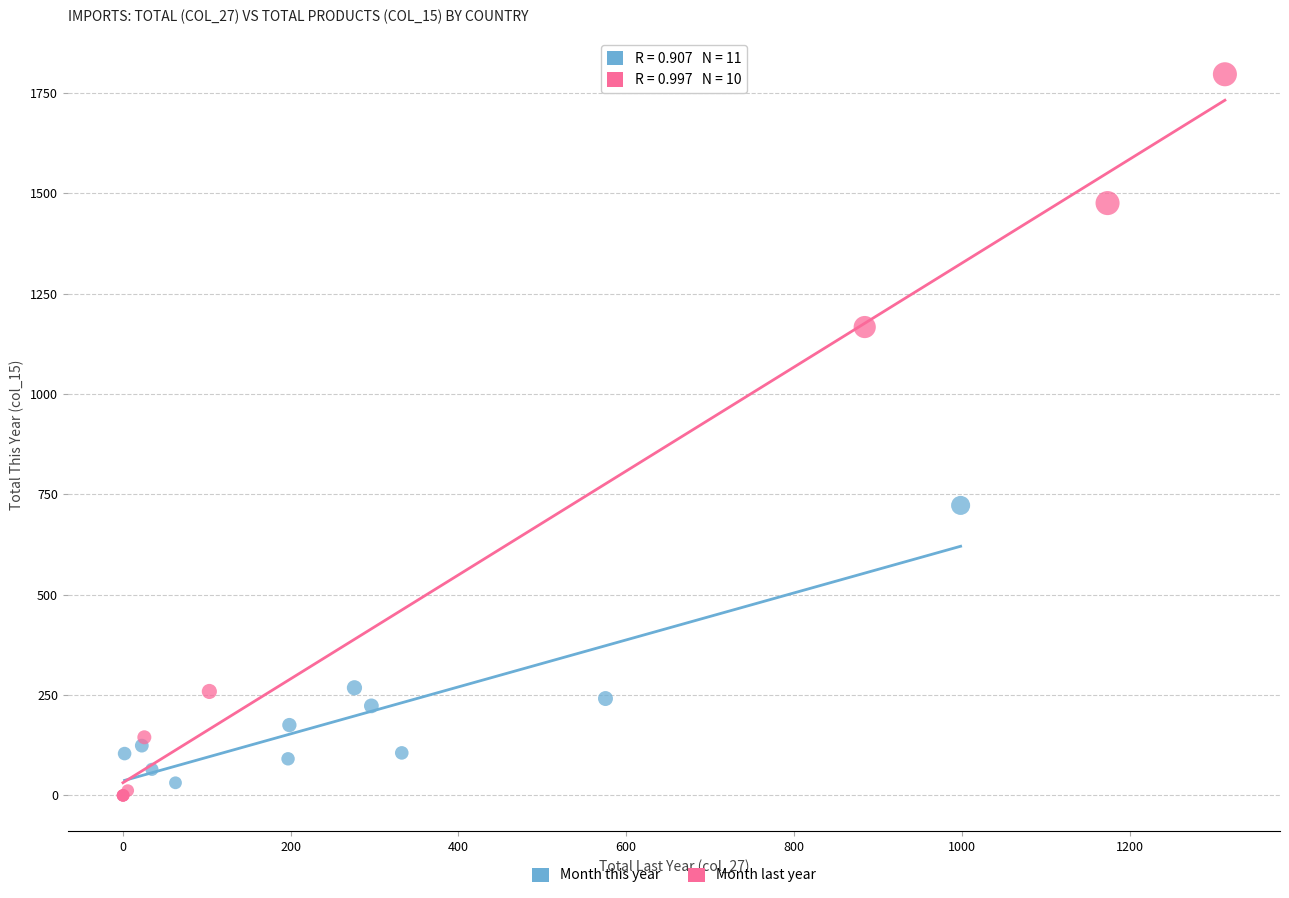

Which series reaches the maximum Y coordinate?

Month last year